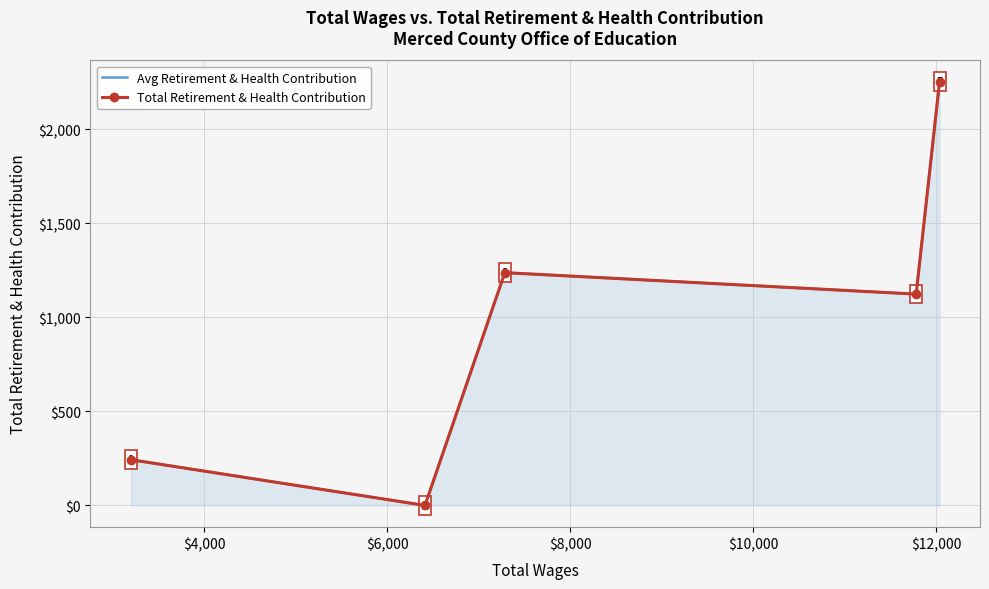

What is the highest value of the Avg Retirement & Health Contribution series?

2252